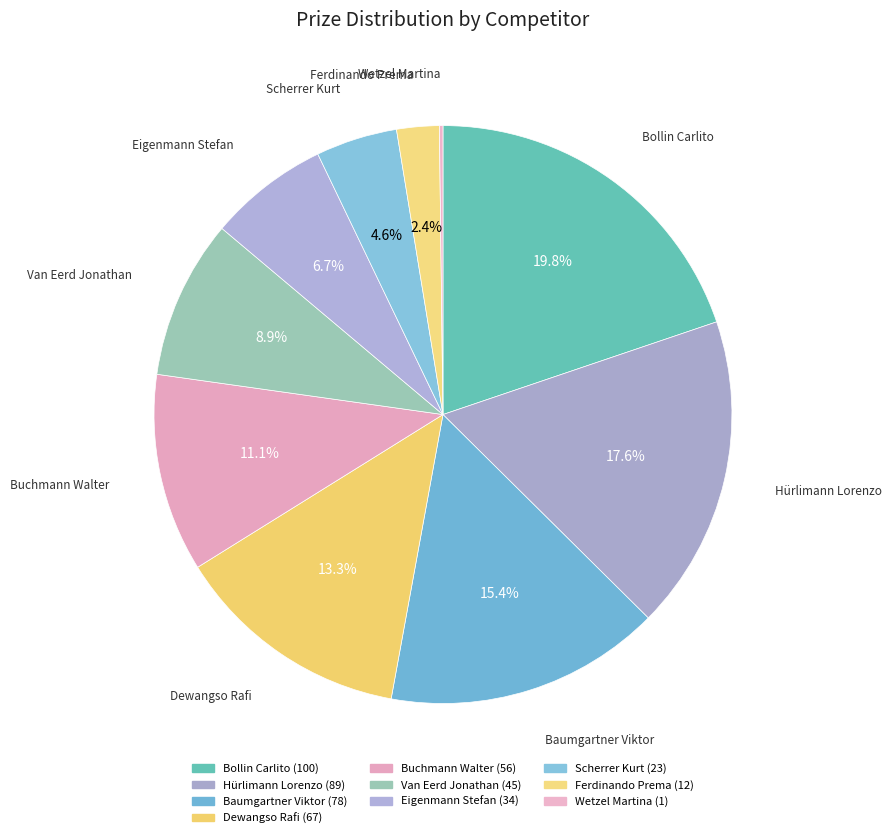

To the nearest percent, what is the average slice percentage?

10%